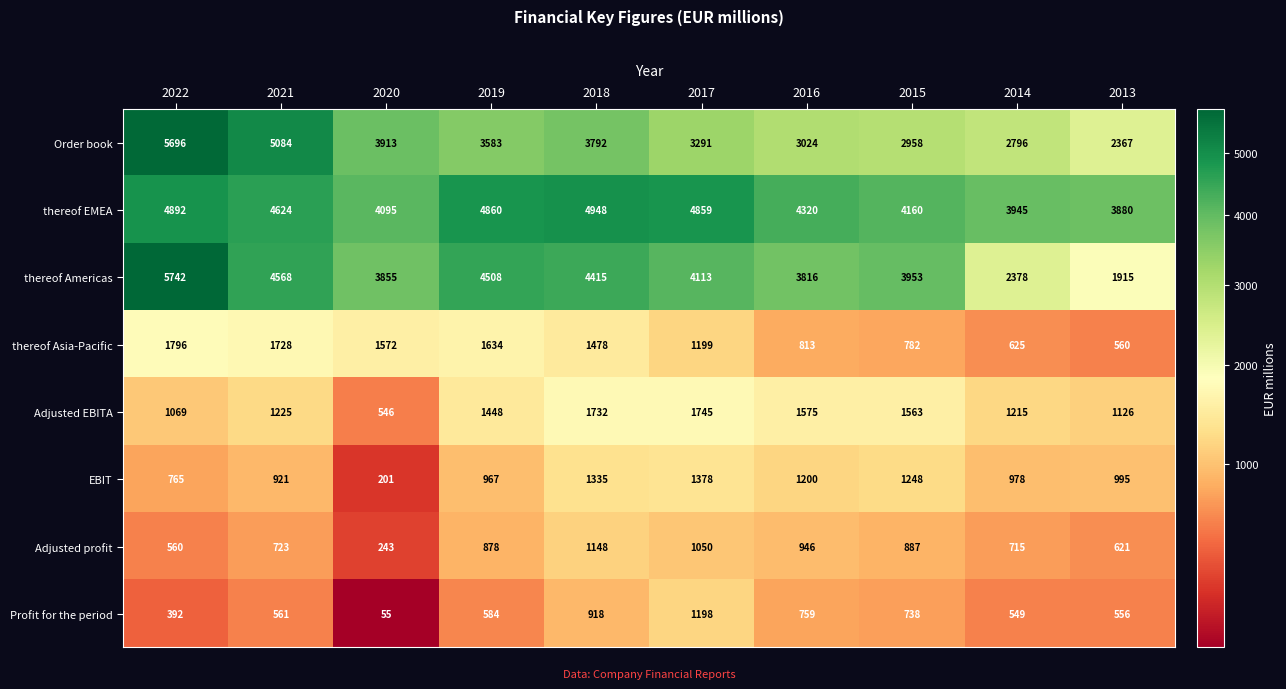

Count the number of data series in this chart.

8